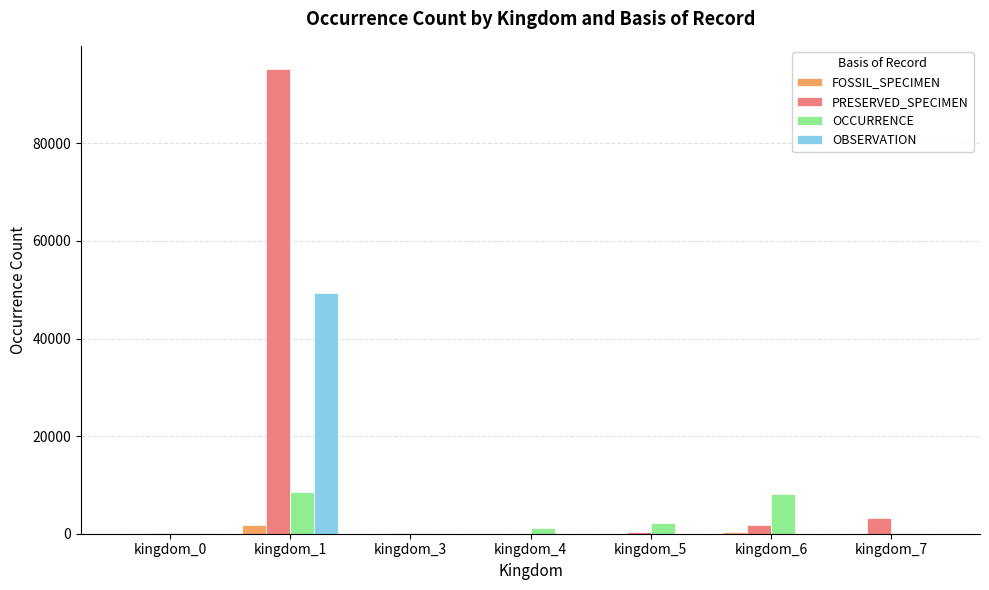

What value does the FOSSIL_SPECIMEN series have at kingdom_6, to the nearest 10?

330